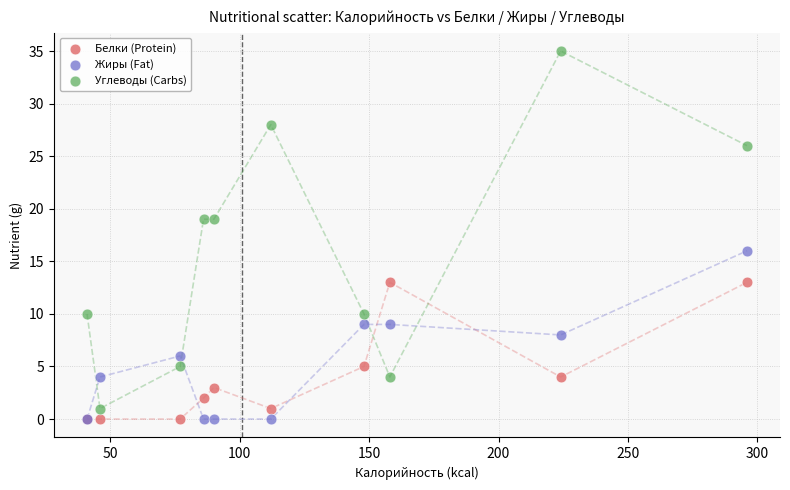

Across all series, what Y value is closest to 17?

16